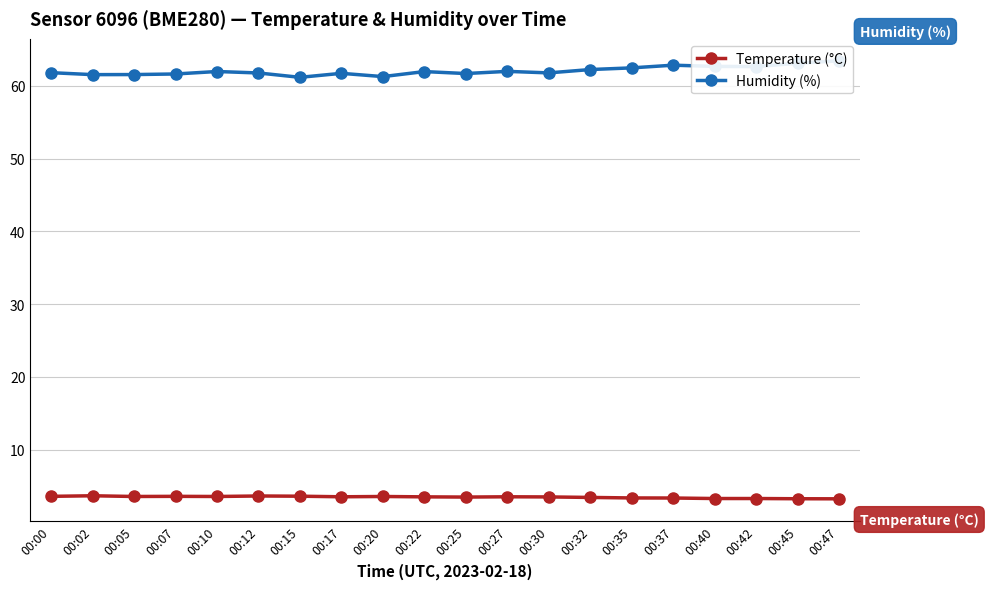

What is the value of the Humidity (%) point at the 7th from the left?

61.2